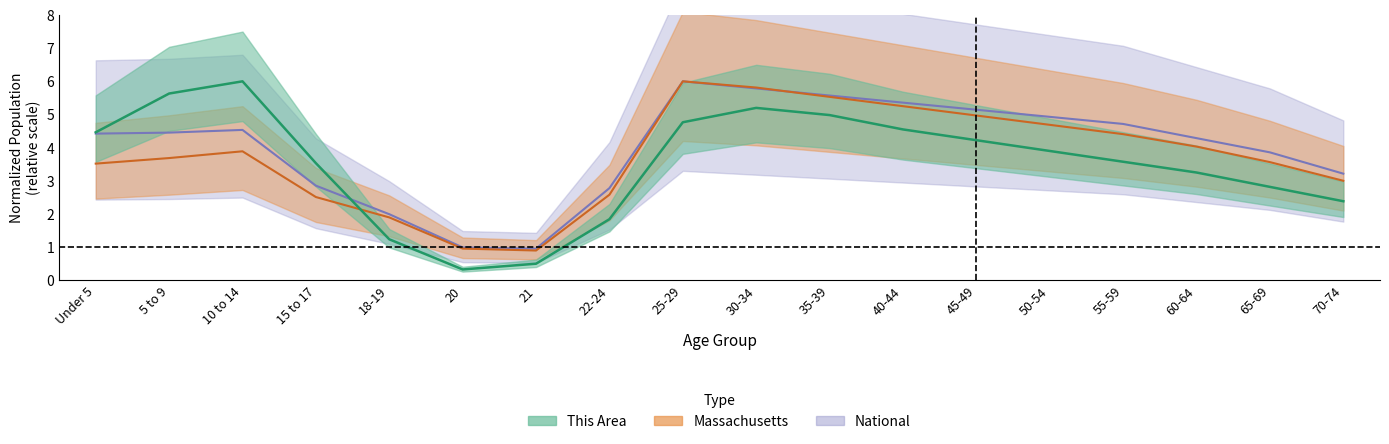

In this_area, how many points are higher than both neighbors (excluding endpoints)?

2